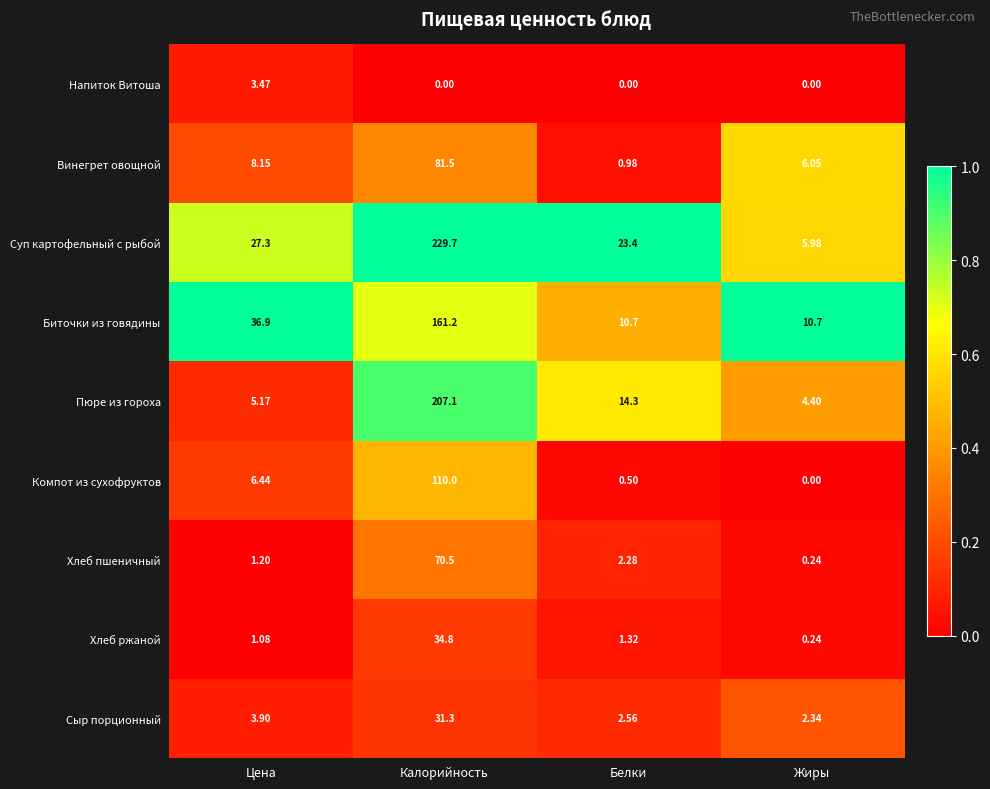

At which category is the sum across all series the highest?

Калорийность